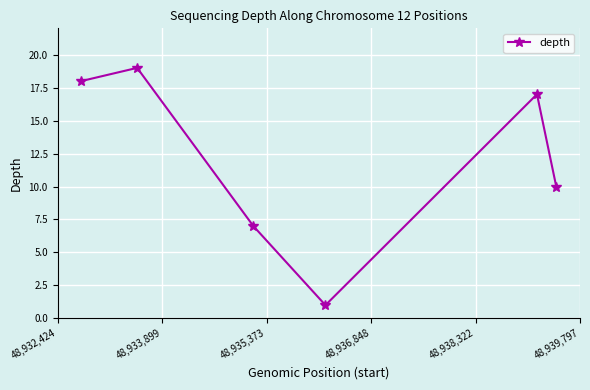

What is the average value?

12